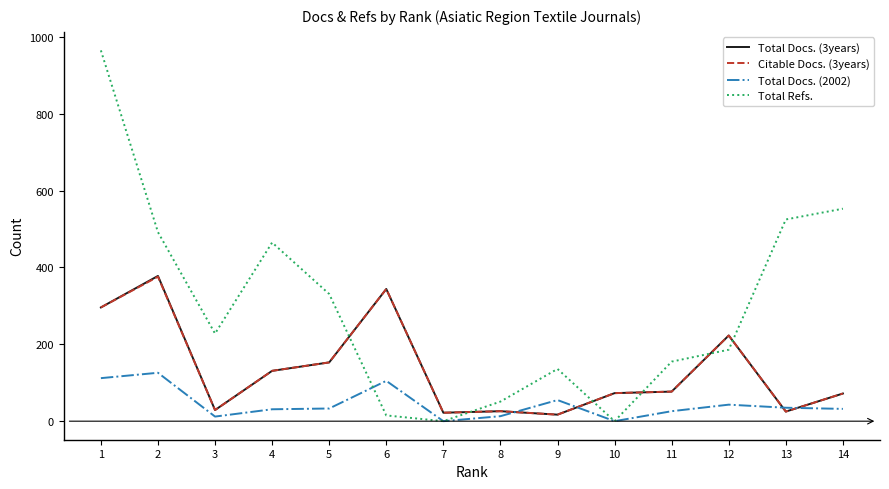

The value of Citable Docs. (3years) at 11 is 77. True or false?

True